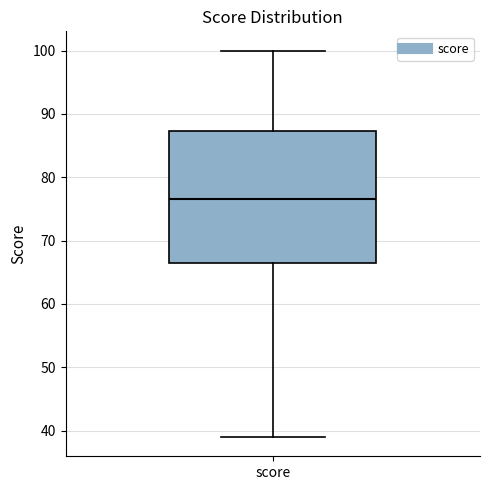

Transcribe this box plot: give where the median line is, the range the box spans, and where the two whiskers end, as read against the y-axis. The values are not printed on the chart, so give them approximately, as read against the axis.

median 77, box 67 to 87, whiskers 39 to 100